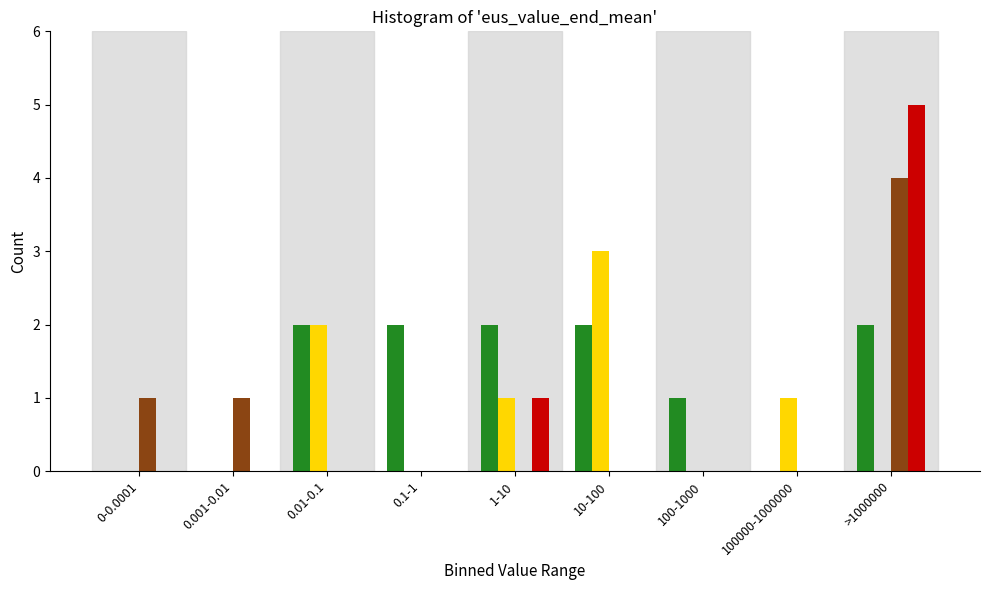

At which category is the sum across all series the highest?

>1000000